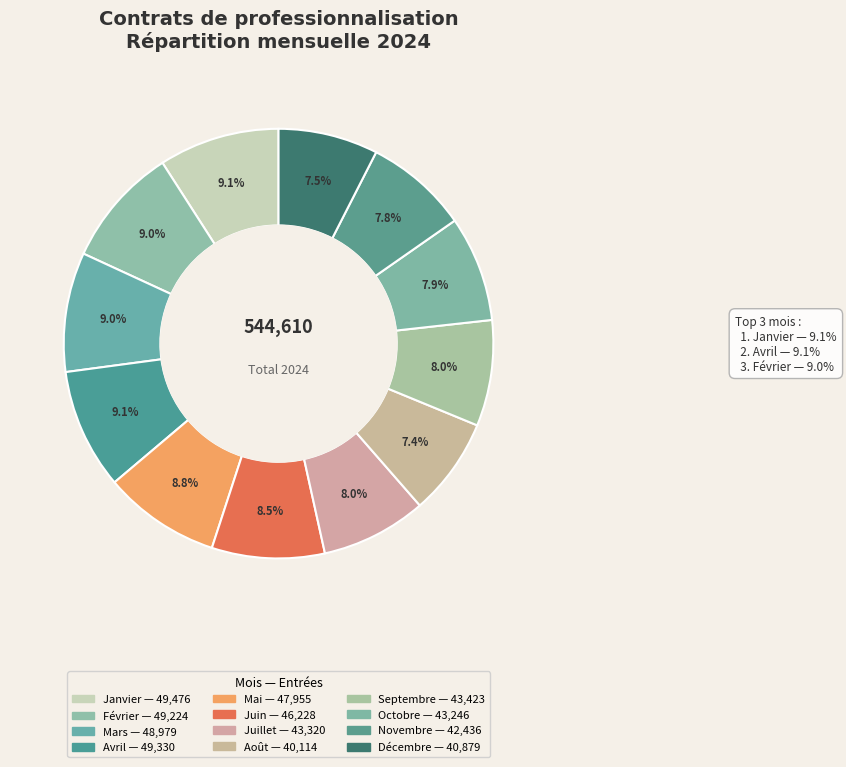

How many segments does this pie chart have?

12